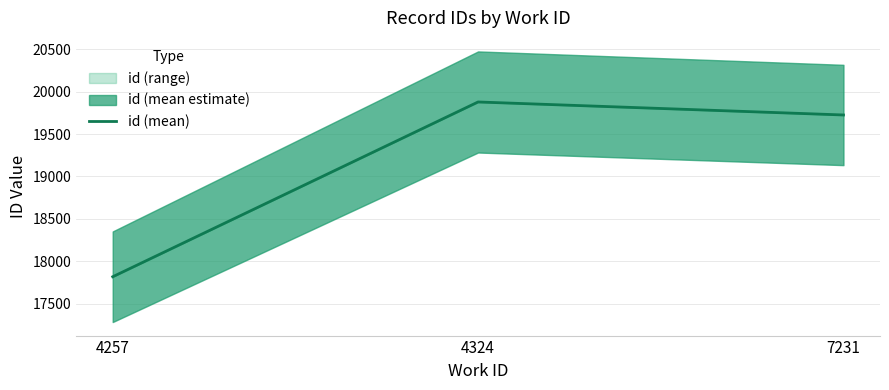

List the labels in order of value, smallest first.

4257, 7231, 4324